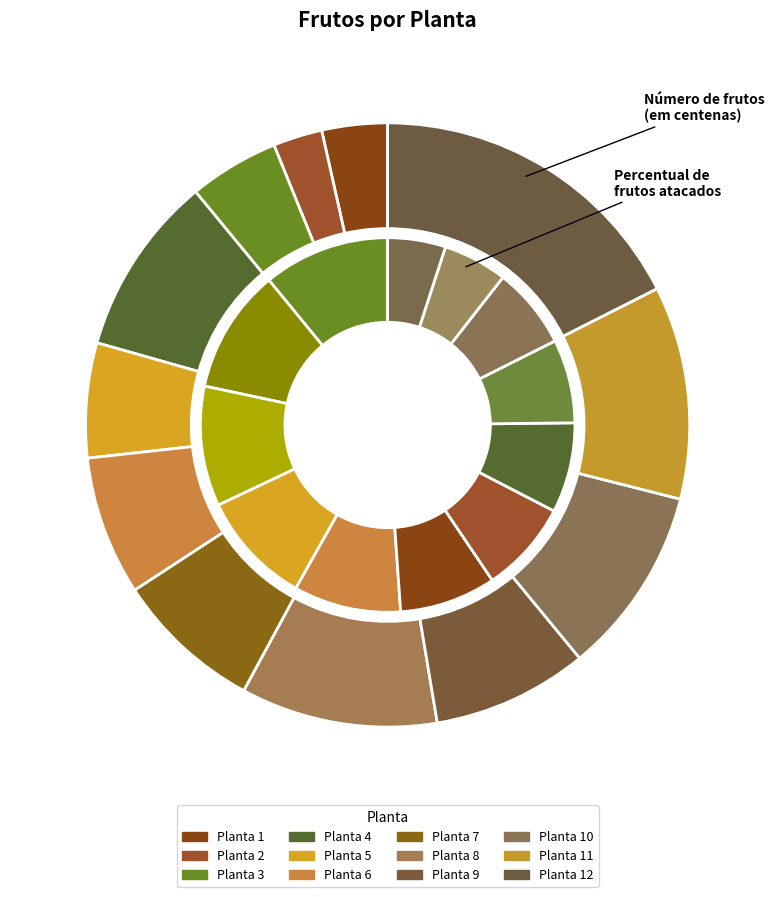

Does 5 represent more than half of the total?

No